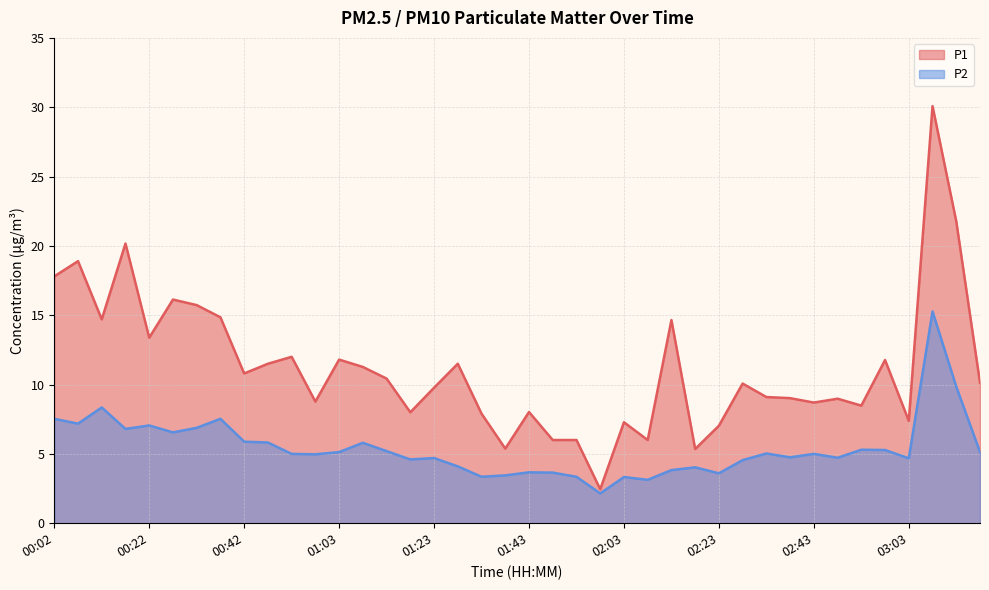

Reading left to right, extract all data points from this chart.

P1: 00:02=17.8	00:07=18.9	00:12=14.7	00:17=20.2	00:22=13.4	00:27=16.1	00:32=15.7	00:37=14.8	00:42=10.8	00:47=11.5	00:52=12.0	00:57=8.8	01:03=11.8	01:08=11.3	01:13=10.4	01:18=8.0	01:23=9.8	01:28=11.5	01:33=7.9	01:38=5.4	01:43=8.0	01:48=6.0	01:53=6.0	01:58=2.5	02:03=7.3	02:08=6.0	02:13=14.7	02:18=5.3	02:23=7.0	02:28=10.1	02:33=9.1	02:38=9.0	02:43=8.7	02:48=9.0	02:53=8.5	02:58=11.8	03:03=7.4	03:08=30.1	03:13=21.8	03:18=10.1
P2: 00:02=7.5	00:07=7.2	00:12=8.3	00:17=6.8	00:22=7.0	00:27=6.5	00:32=6.9	00:37=7.5	00:42=5.9	00:47=5.8	00:52=5.0	00:57=5.0	01:03=5.1	01:08=5.8	01:13=5.2	01:18=4.6	01:23=4.7	01:28=4.1	01:33=3.4	01:38=3.5	01:43=3.7	01:48=3.6	01:53=3.4	01:58=2.1	02:03=3.3	02:08=3.1	02:13=3.8	02:18=4.0	02:23=3.6	02:28=4.5	02:33=5.0	02:38=4.8	02:43=5.0	02:48=4.7	02:53=5.3	02:58=5.3	03:03=4.7	03:08=15.3	03:13=9.8	03:18=5.1